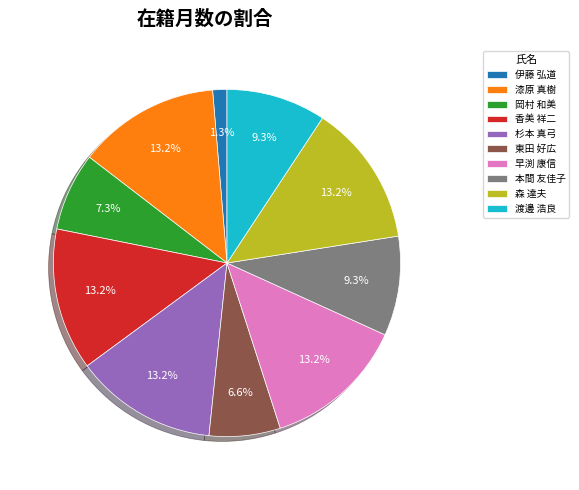

Approximately how many times larger is the value at 本間 友佳子 compared to 杉本 真弓?

0.7